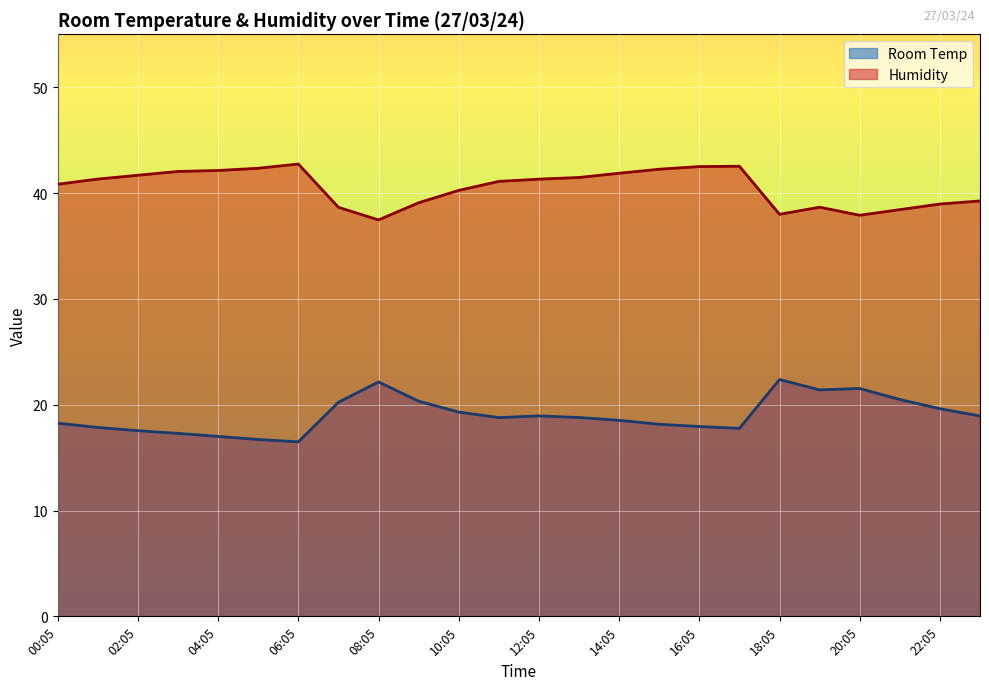

What is the maximum value shown in the chart?

42.7